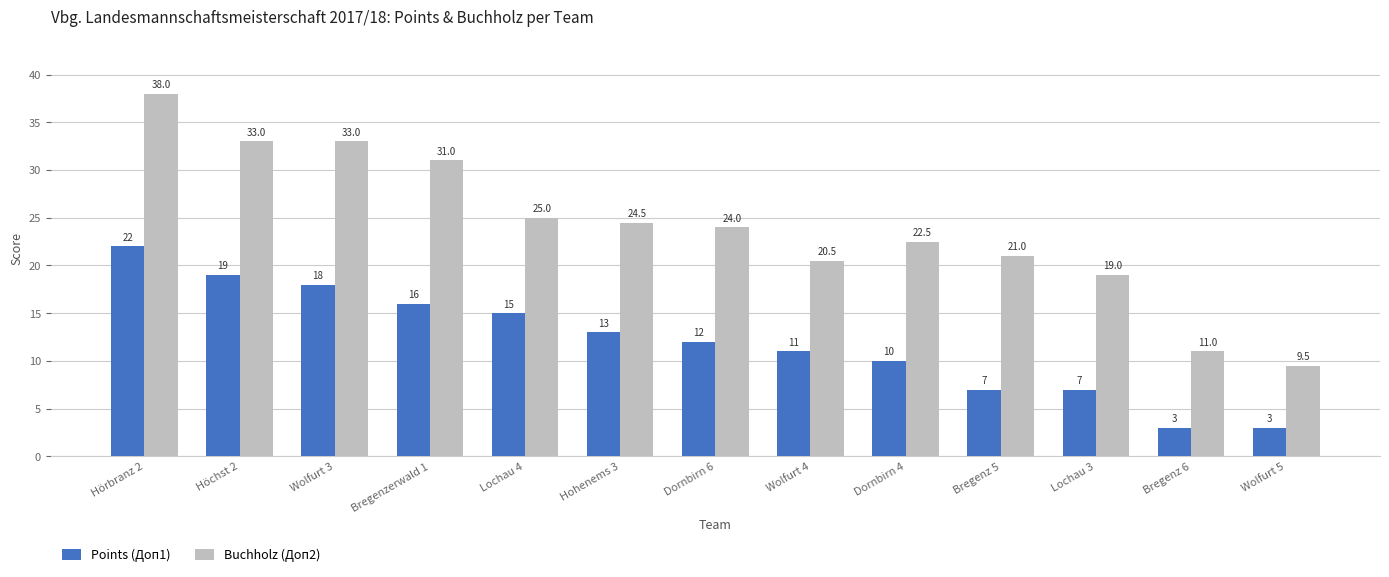

The Points (Доп1) series shows 18.0 at Dornbirn 4. True or false?

False